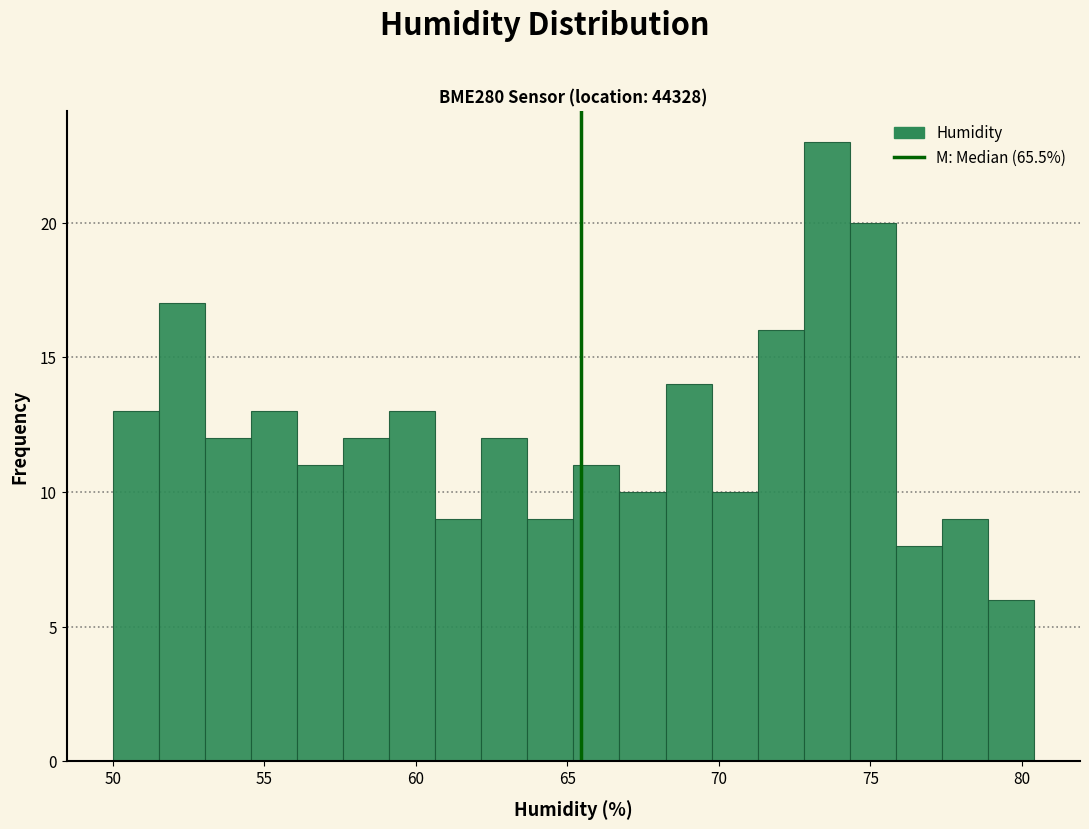

Read against the x-axis, roughly where is the centre of the tallest bar?

73.5